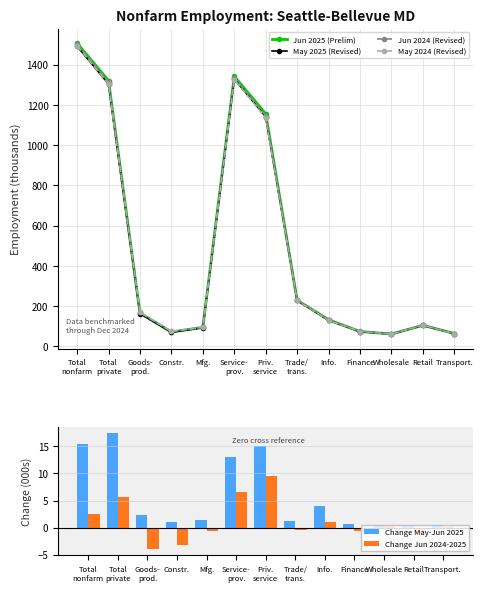

How many values in Change Jun 2024-2025 are above zero?

7